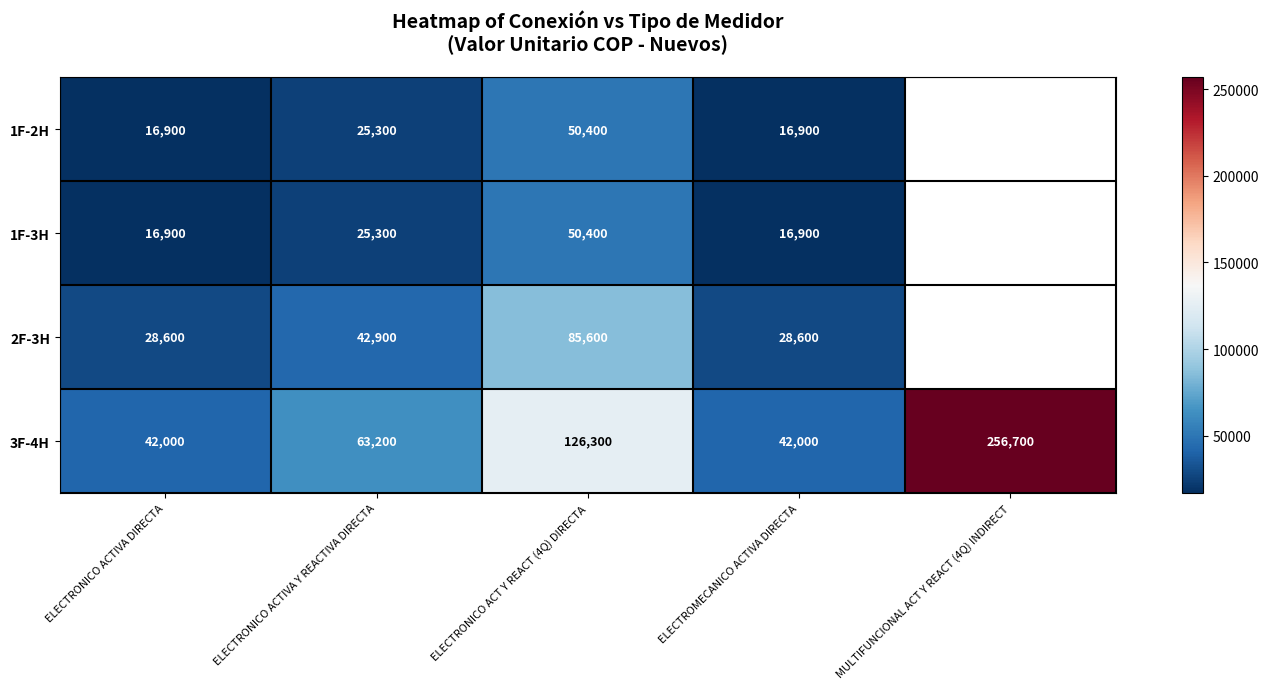

Is it true that 1F-2H equals 37143 at ELECTRONICO ACTIVA Y REACTIVA DIRECTA?

False